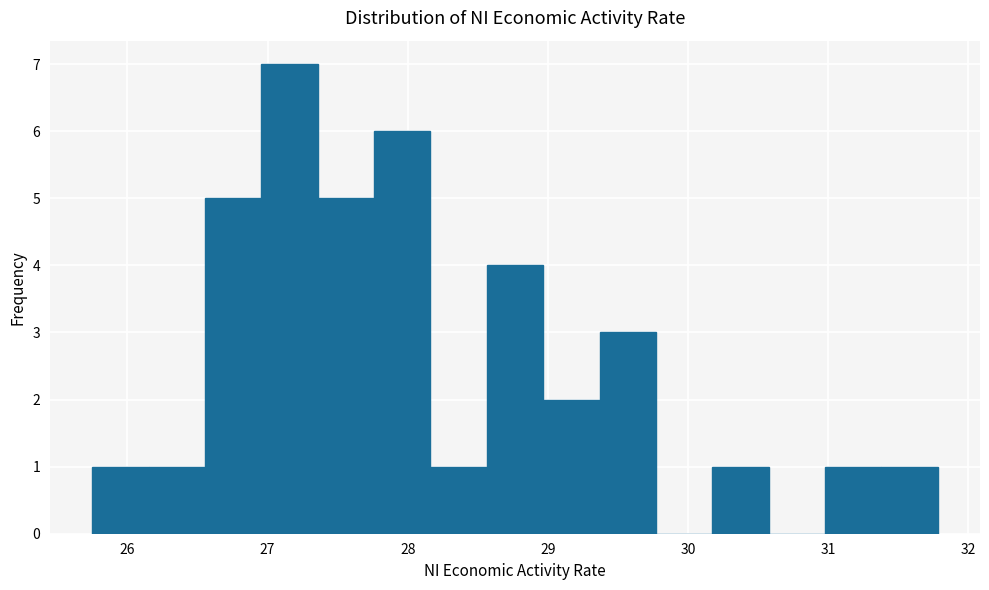

What is the height of the bar covering 30.2 to 30.6 on the x-axis? Neither the bar edges nor the heights are printed on the chart, so give them approximately, as read against the axes.

1